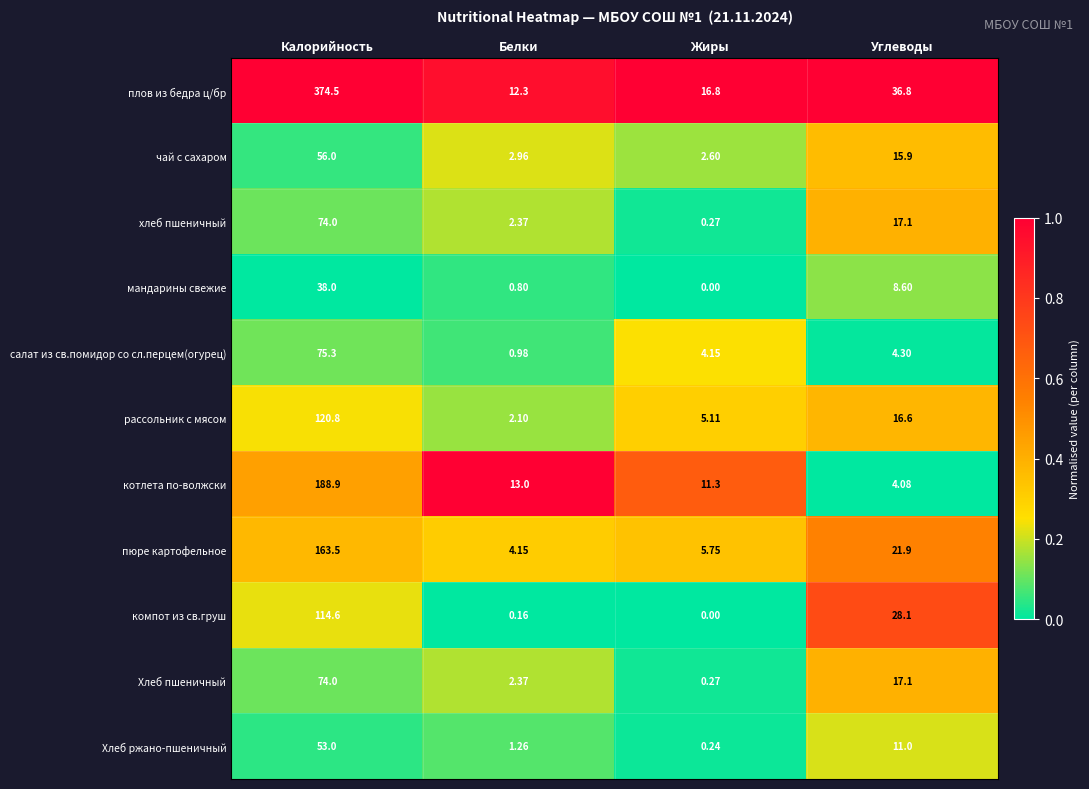

At which label does чай с сахаром first exceed 15?

Калорийность